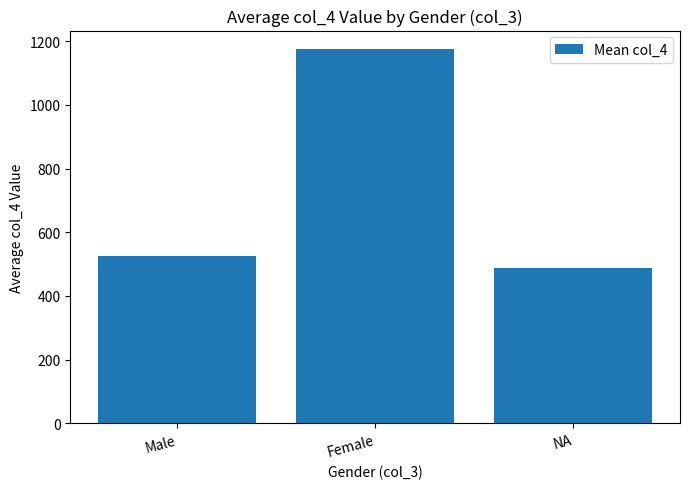

The value at Male is 525.8. True or false?

True